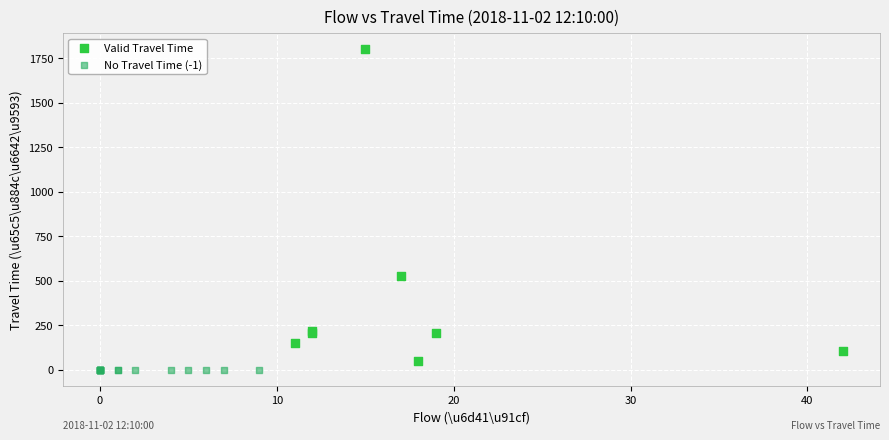

What are all the series names shown in the legend?

Valid Travel Time, No Travel Time (-1)